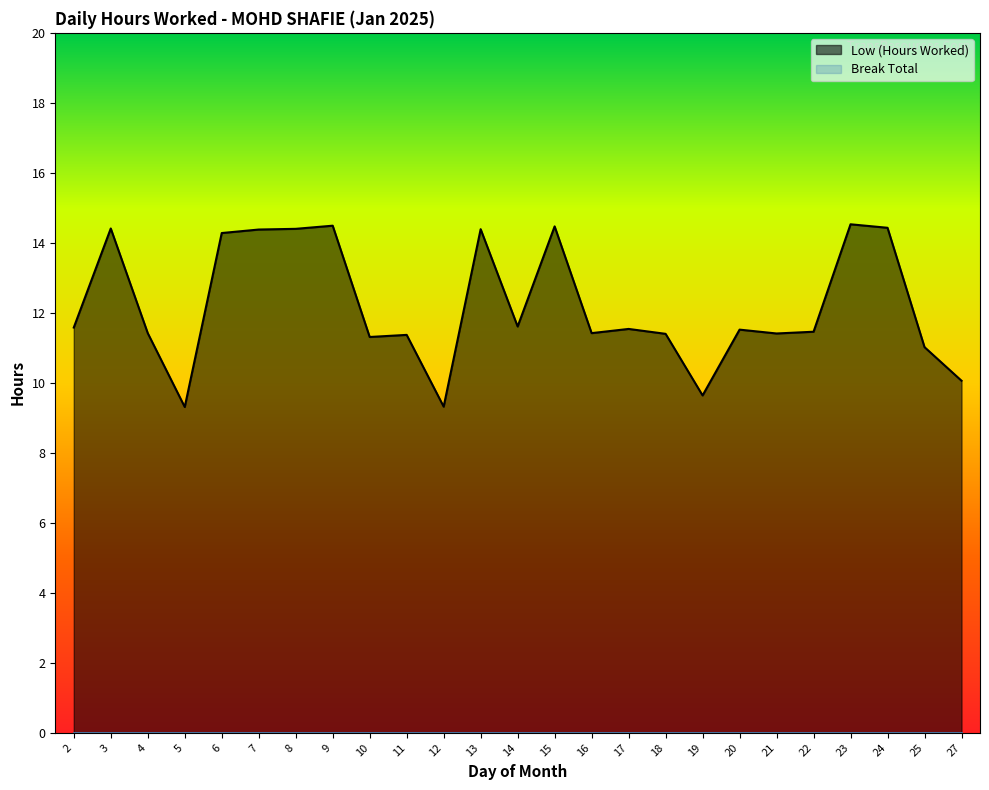

Which category has the lowest value across all series?

5